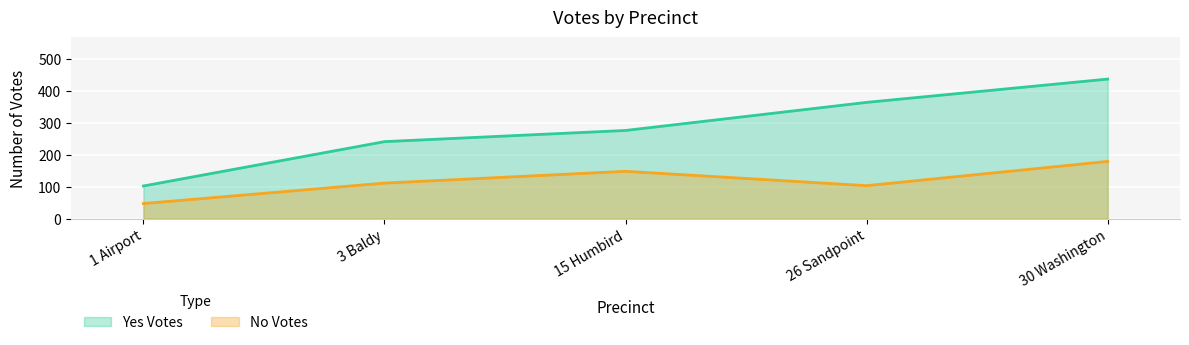

Is it true that No Votes equals 103 at 26 Sandpoint?

True